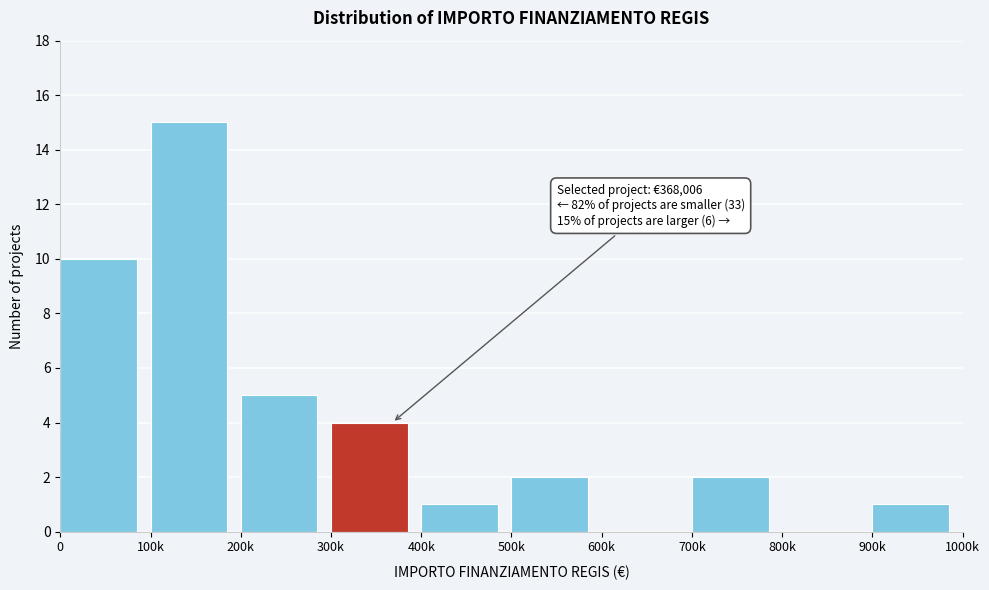

Reading left to right, transcribe all the data shown in this chart.

0=10	100k=15	200k=5	300k=4	400k=1	500k=2	600k=0	700k=2	800k=0	900k=1